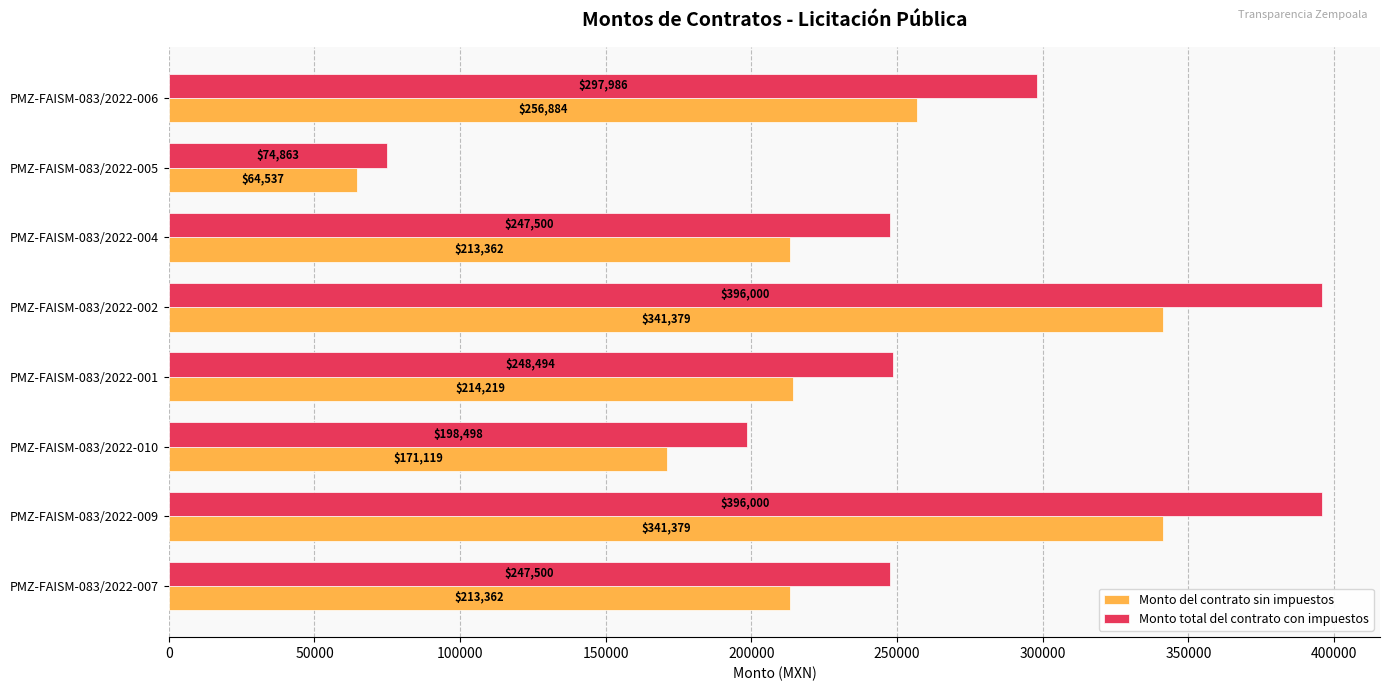

Which series has the largest total across all categories?

Monto total del contrato con impuestos